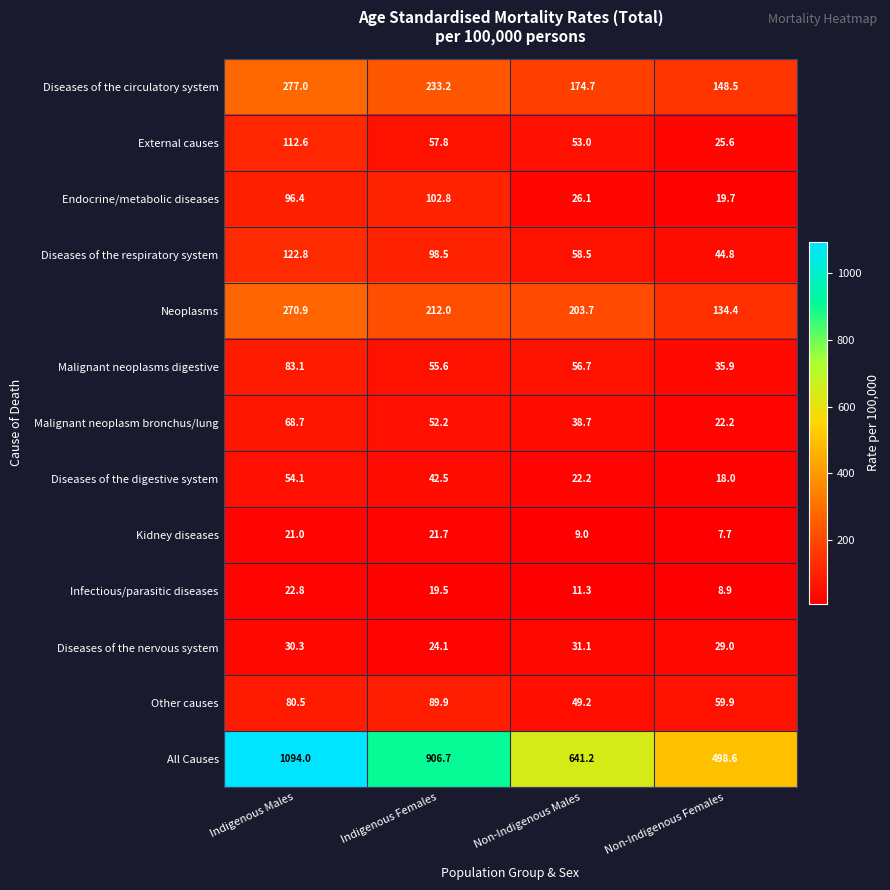

Rank the series at Non-Indigenous Females from lowest to highest value.

Kidney diseases, Infectious/parasitic diseases, Diseases of the digestive system, Endocrine/metabolic diseases, Malignant neoplasm bronchus/lung, External causes, Diseases of the nervous system, Malignant neoplasms digestive, Diseases of the respiratory system, Other causes, Neoplasms, Diseases of the circulatory system, All Causes